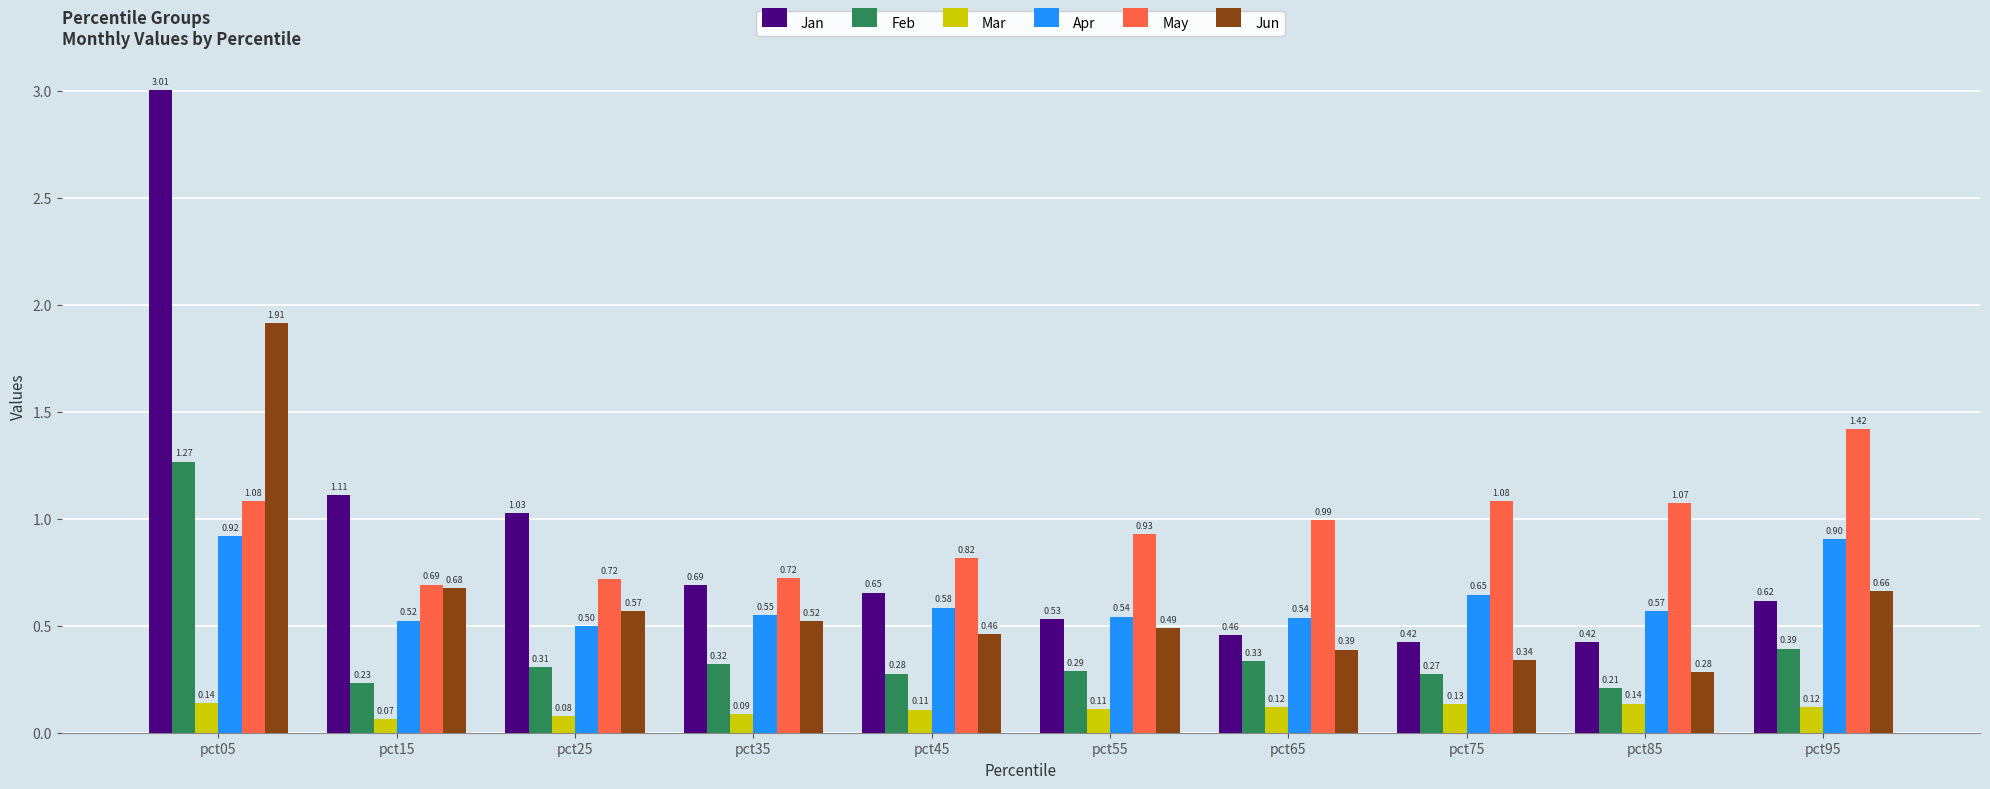

Which category has the highest value across all series?

pct05